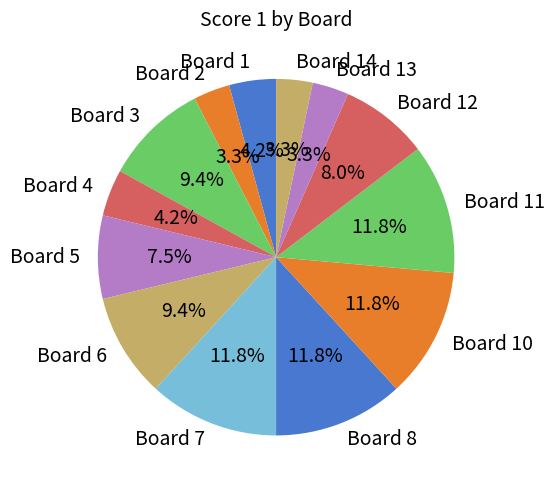

How many segments does this pie chart have?

13